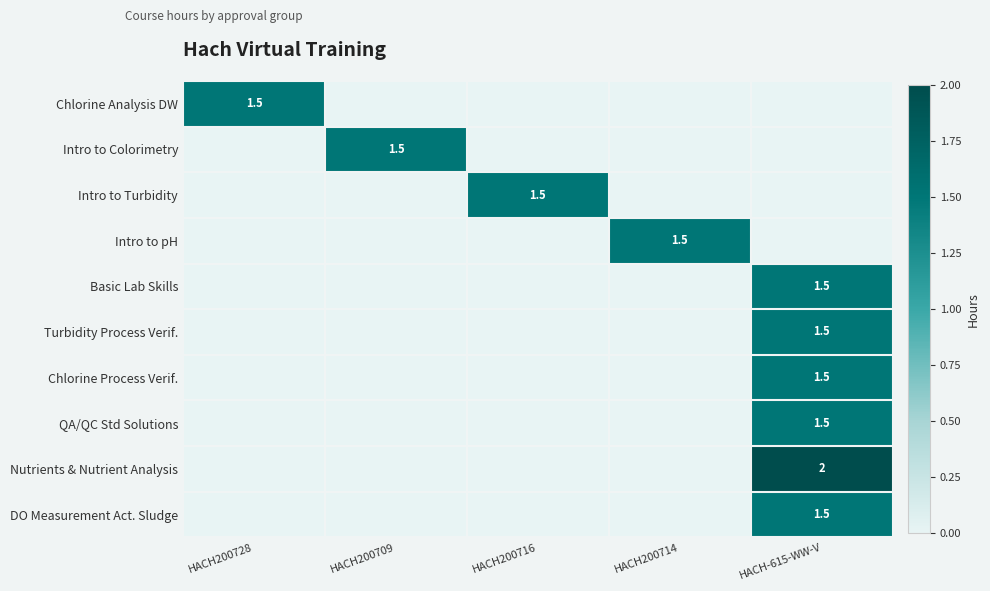

The value of Nutrients & Nutrient Analysis at HACH-615-WW-V is 0.9. True or false?

False